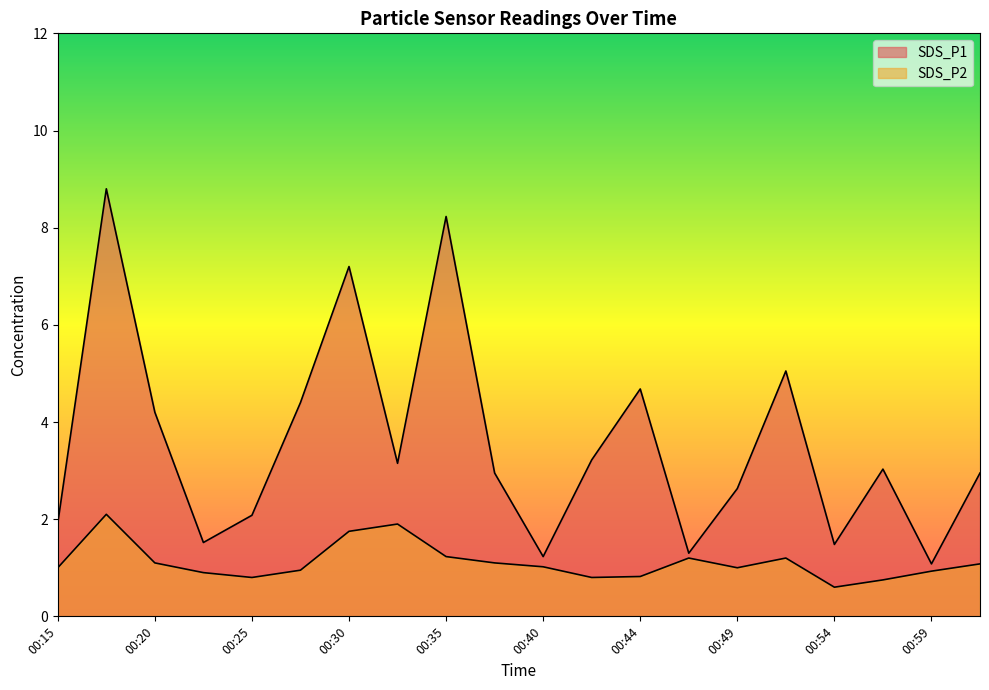

Does the chart display data point markers on the line(s)?

No